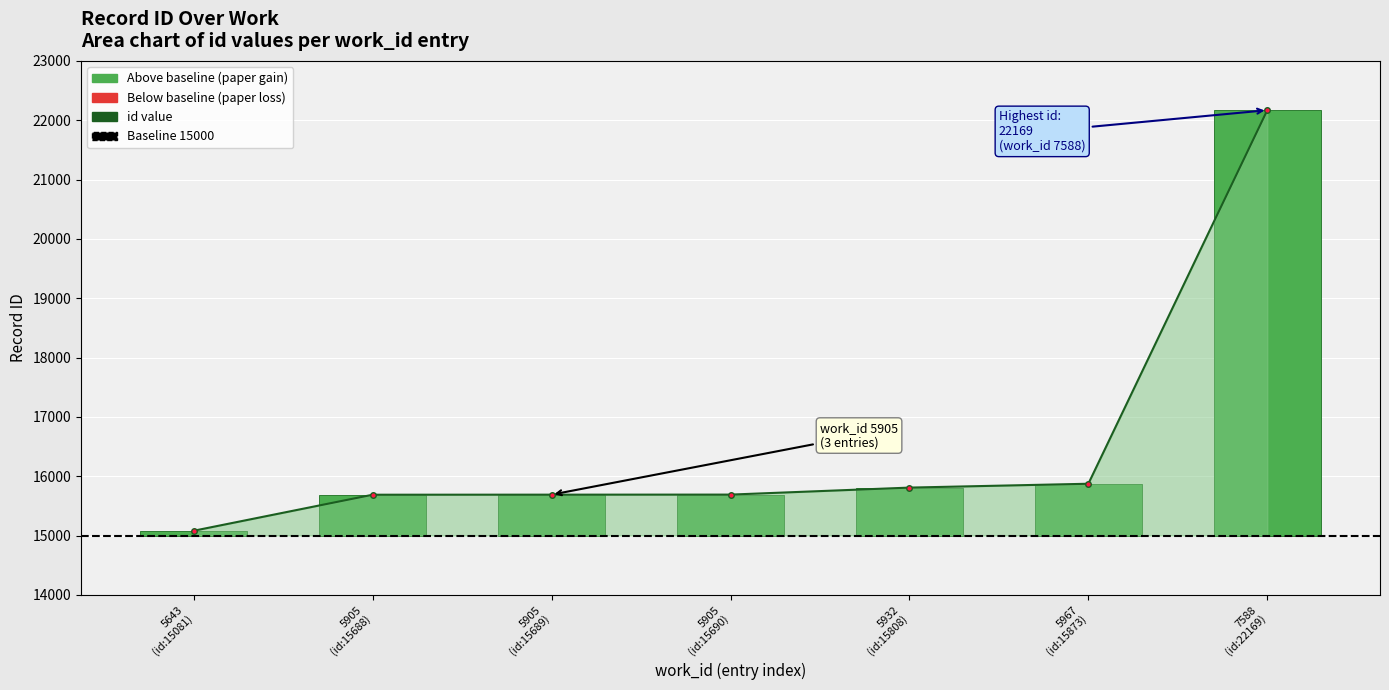

Are the bars horizontal?

No